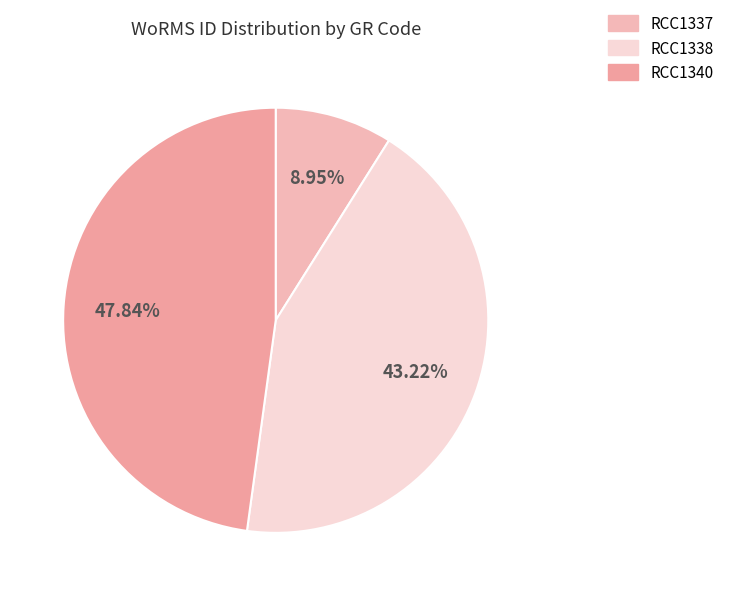

How many segments does this pie chart have?

3